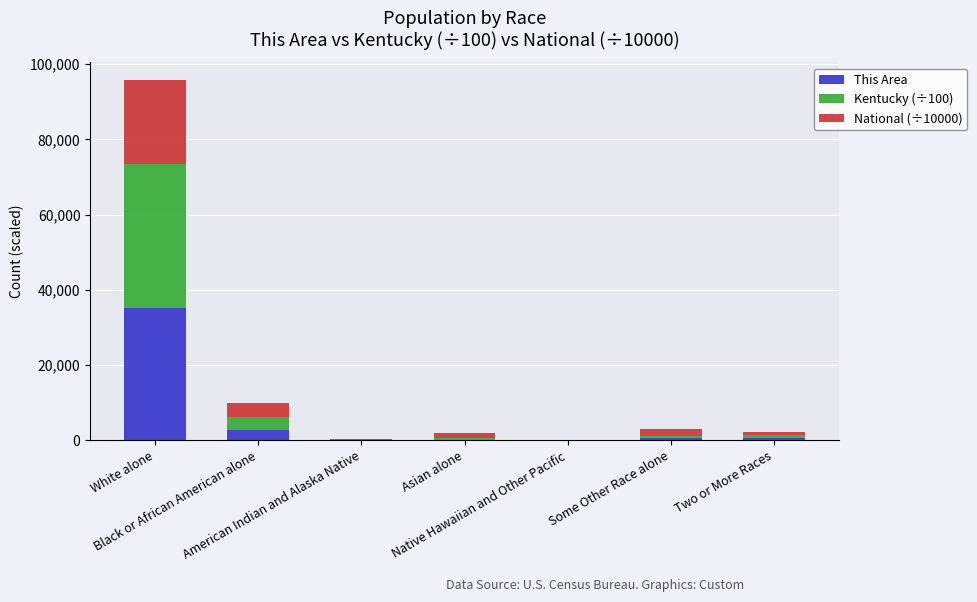

What is the maximum value for This Area?

35280.0